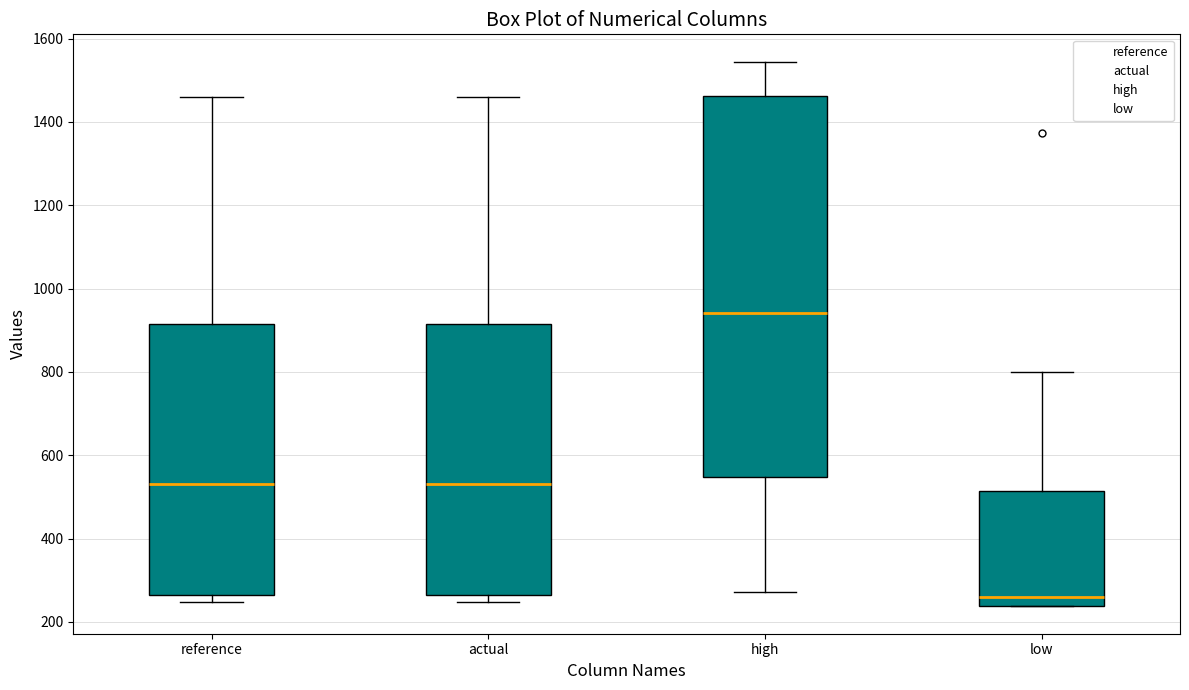

Reading left to right, transcribe this box plot: for each box, give where its median line is, the range the box spans, and where its two whiskers end, as read against the y-axis. The values are not printed on the chart, so give them approximately, as read against the axis.

reference: median 540, box 260 to 920, whiskers 240 to 1460
actual: median 540, box 260 to 920, whiskers 240 to 1460
high: median 940, box 540 to 1460, whiskers 280 to 1540
low: median 260, box 240 to 520, whiskers 240 to 800